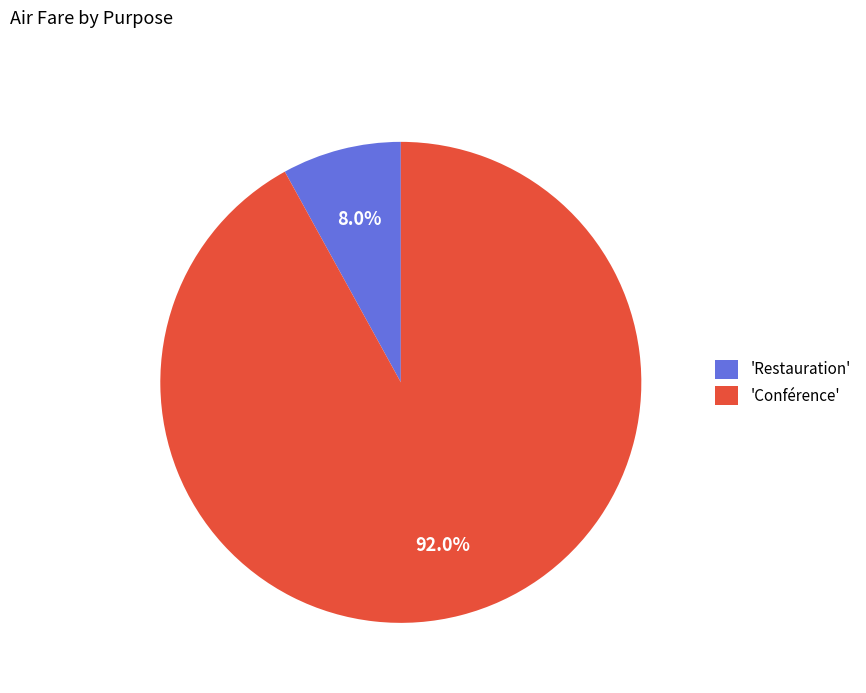

Which slice is the smallest?

'Restauration'